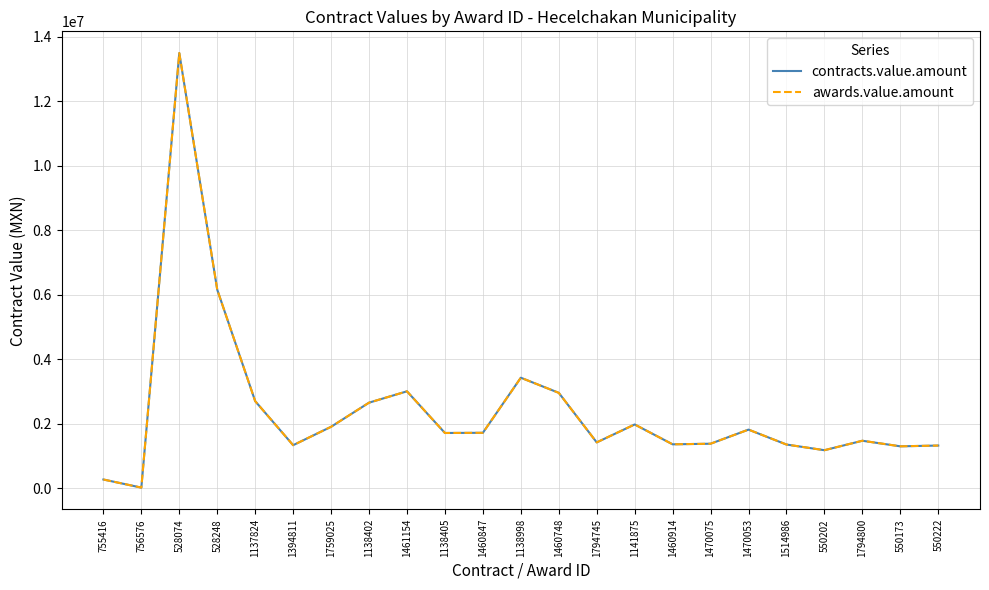

What are all the series names shown in the legend?

contracts.value.amount, awards.value.amount